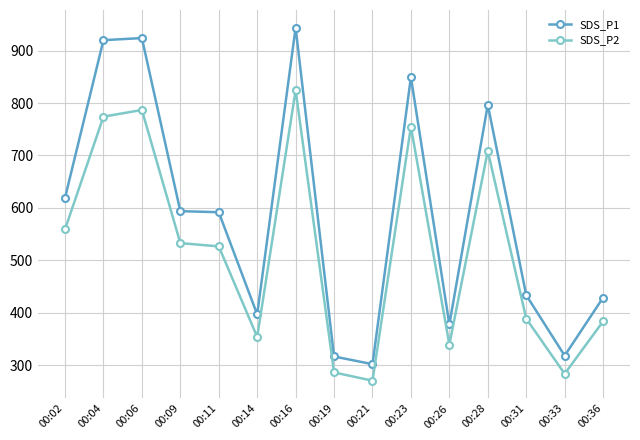

The value of SDS_P2 at 00:14 is 174.2. True or false?

False